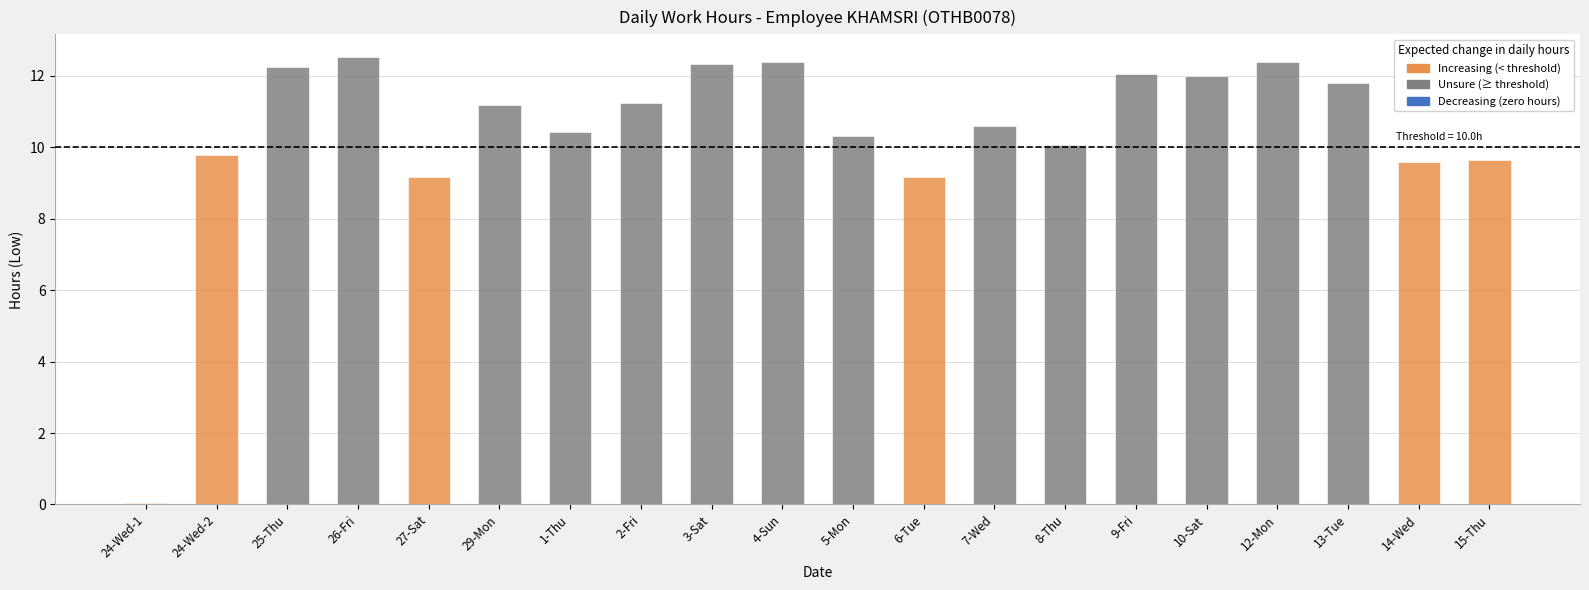

Reading right to left, what are all the values shown in this chart?

9.6	9.6	11.8	12.4	12.0	12.0	10.1	10.6	9.2	10.3	12.4	12.3	11.2	10.4	11.2	9.2	12.5	12.2	9.8	0.1